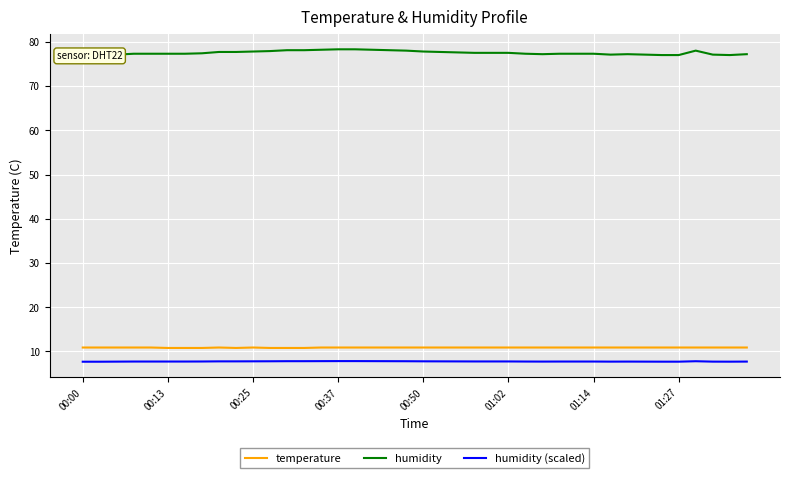

True or false: humidity (scaled) and temperature intersect in this chart.

False